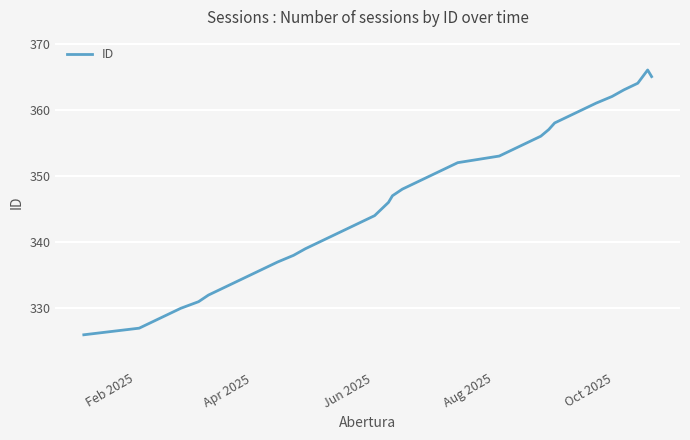

What is the smallest value displayed?

326